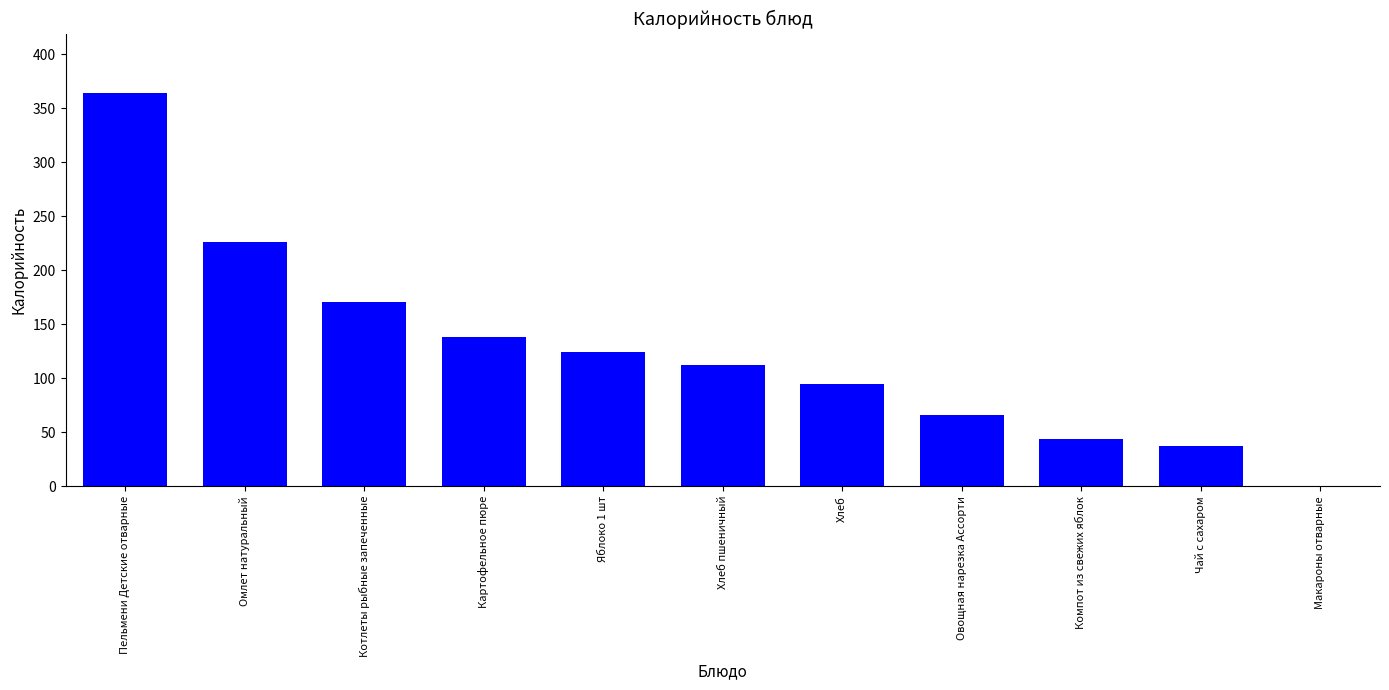

What is the average value?

125.2